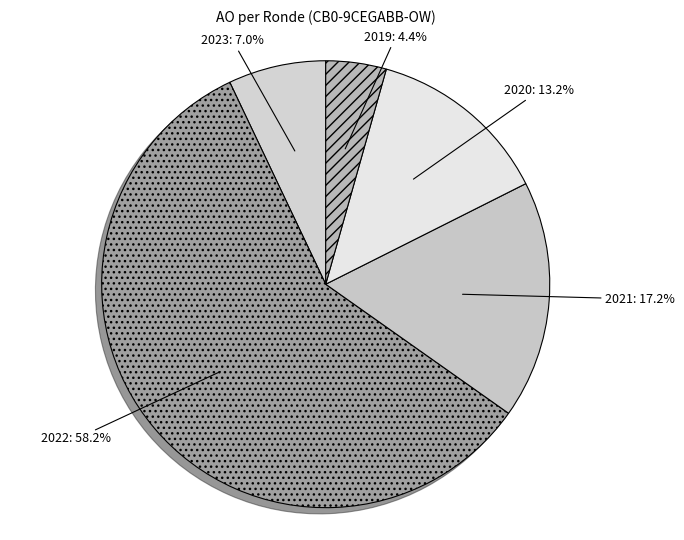

Which has a higher value, 2021 or 2020?

2021